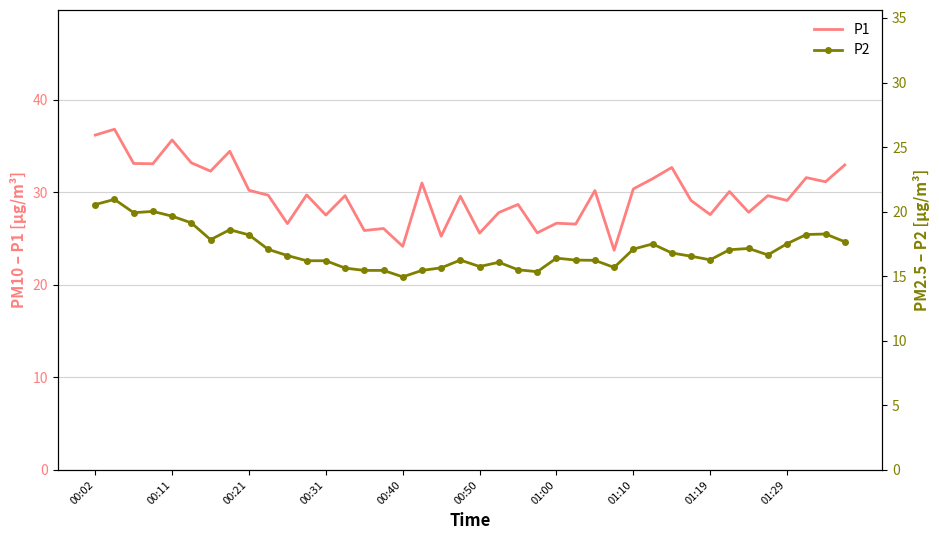

The P1 series shows 26.7 at 01:00. True or false?

True